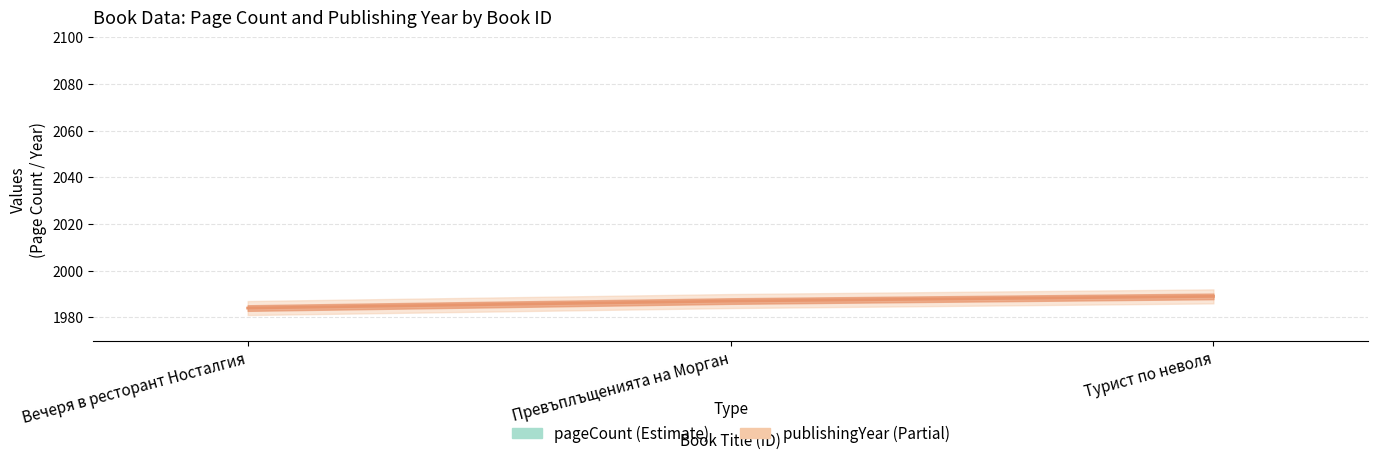

How many publishingYear values are between 1984 and 1989?

3